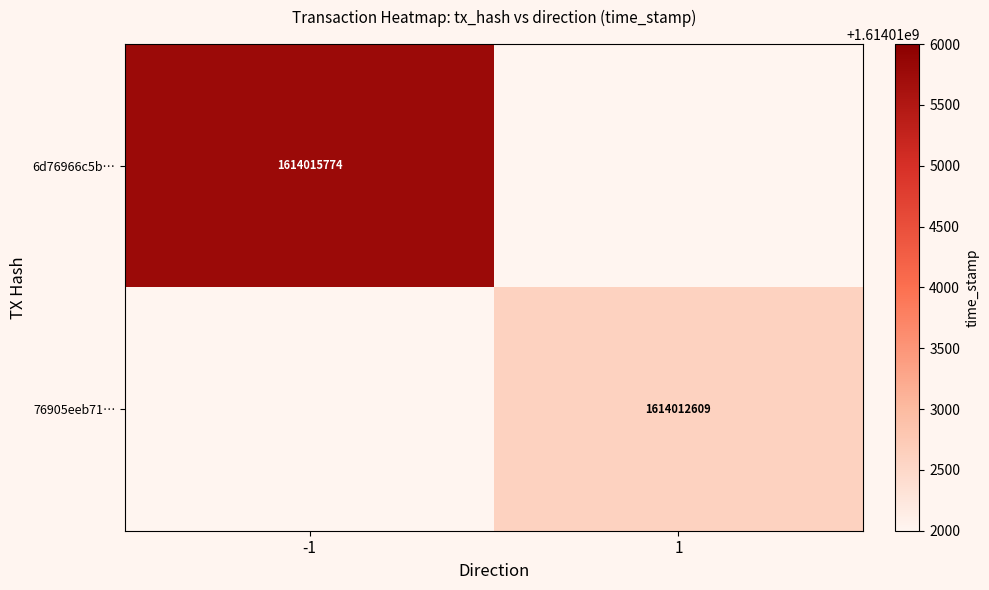

The value of 6d76966c5b… at -1 is 2148045524. True or false?

False